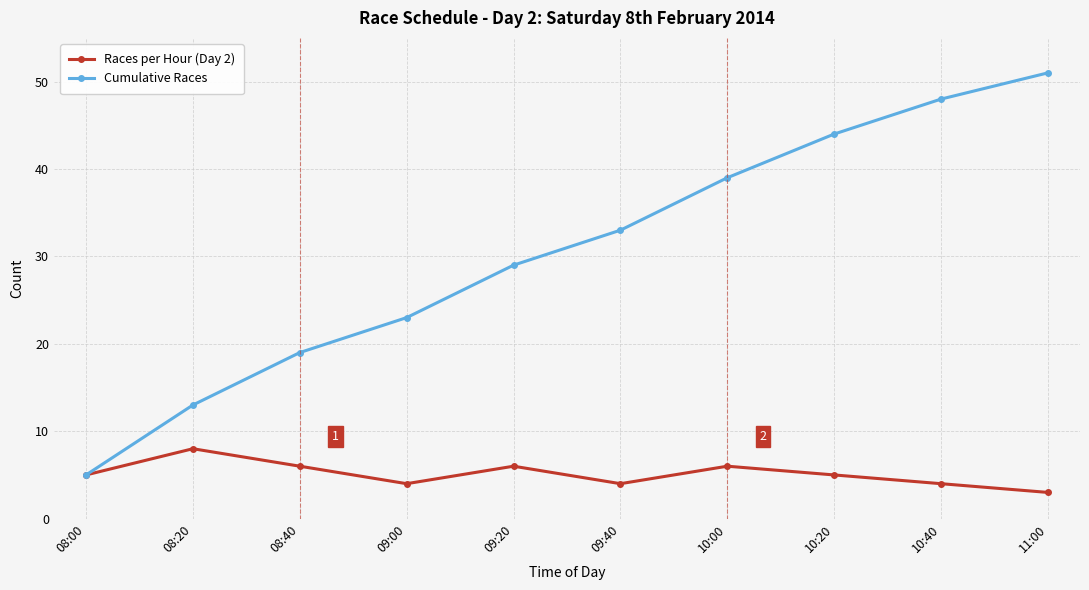

Which series changed the most between 08:20 and 10:00?

Cumulative Races